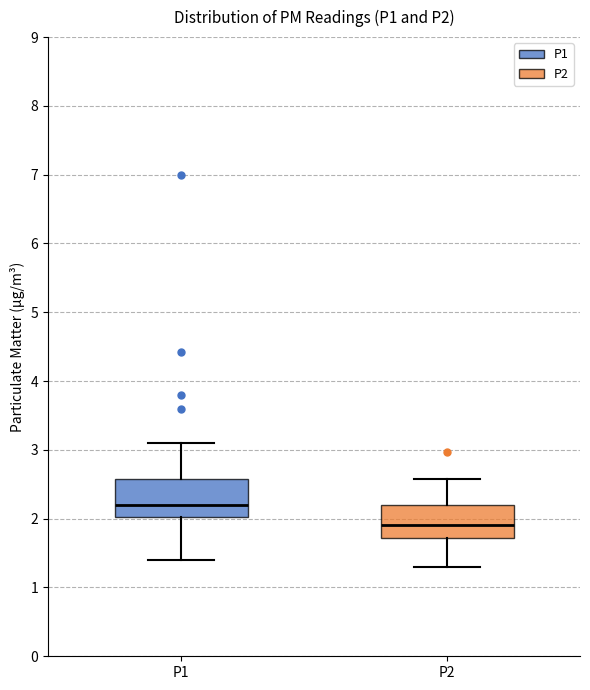

Reading left to right, transcribe this box plot: for each box, give where its median line is, the range the box spans, and where its two whiskers end, as read against the y-axis. The values are not printed on the chart, so give them approximately, as read against the axis.

P1: median 2.2, box 2.0 to 2.6, whiskers 1.4 to 3.1
P2: median 1.9, box 1.7 to 2.2, whiskers 1.3 to 2.6